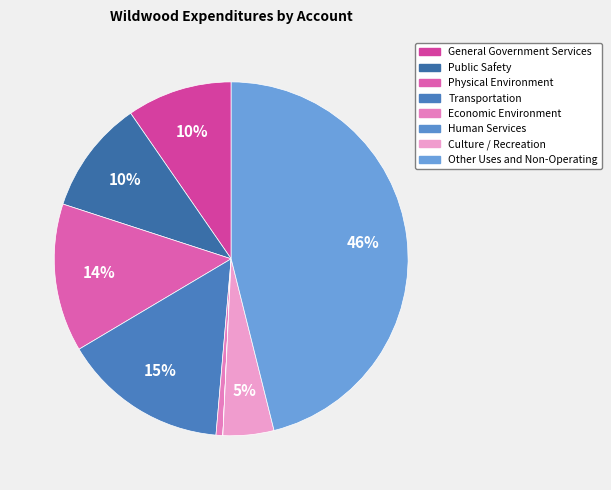

What is the change in value from Physical Environment to Transportation?

+736903.0